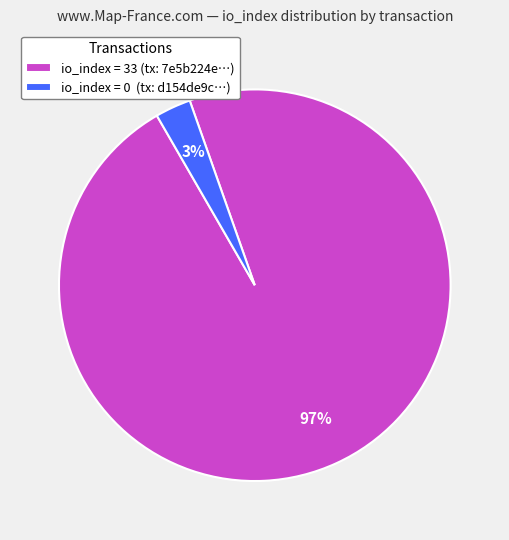

Which category has the biggest portion of the pie?

io_index = 33 (tx: 7e5b224e…)